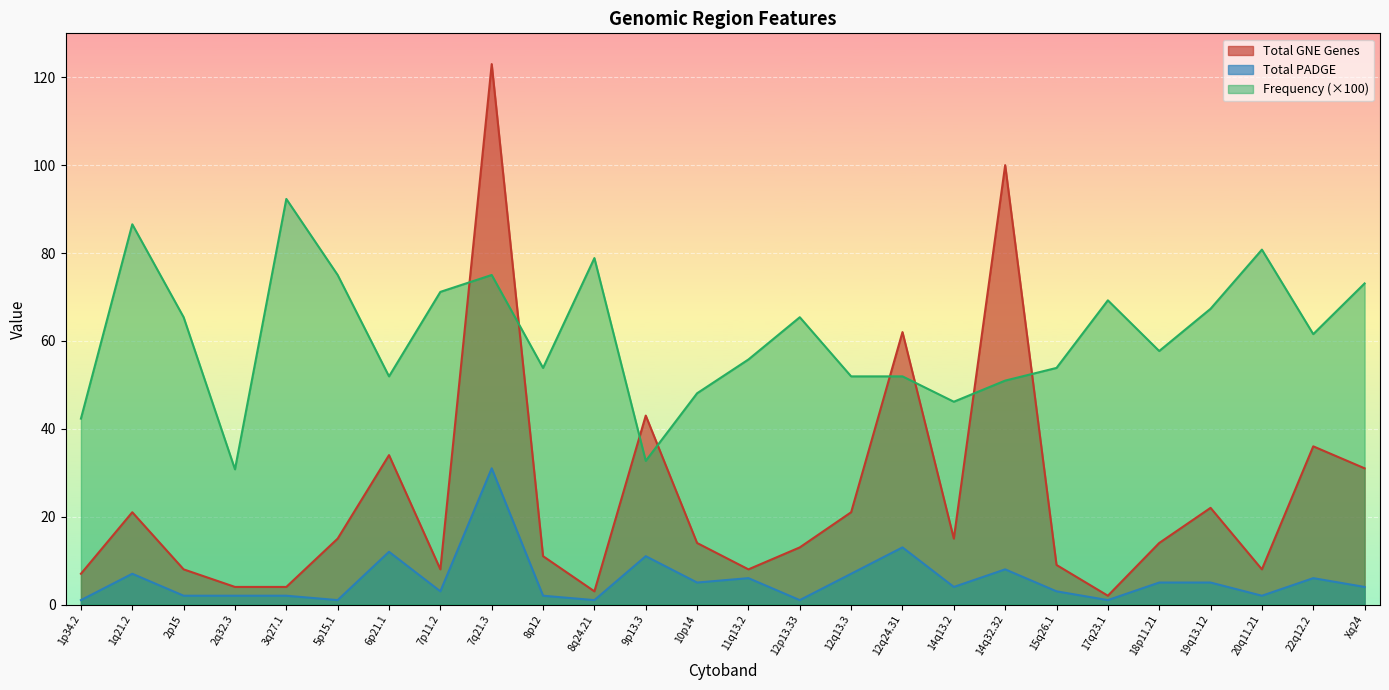

Which has a higher value, 14q13.2 or 14q32.32?

14q32.32